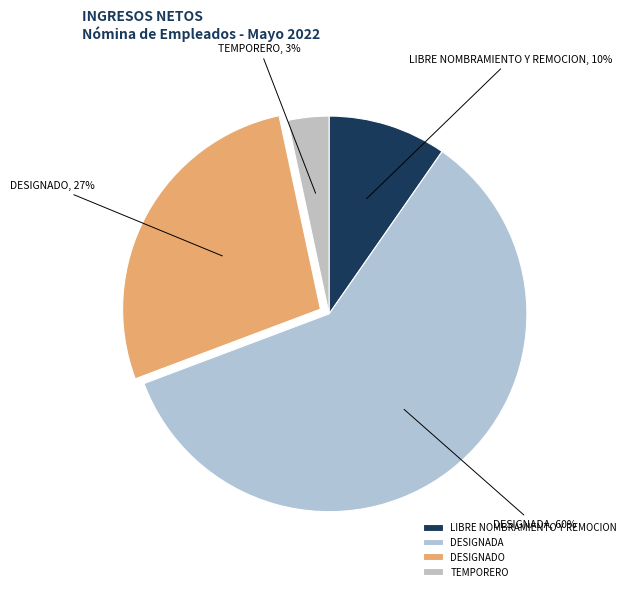

How many slices are in this pie chart?

4